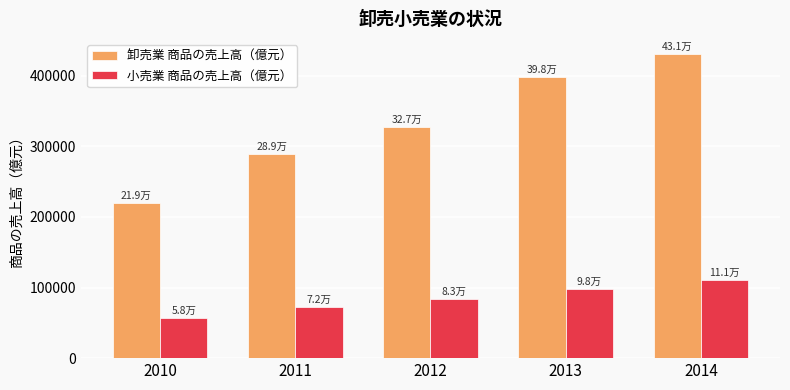

What is the spread (max minus min) of values at 2011?

216876.1